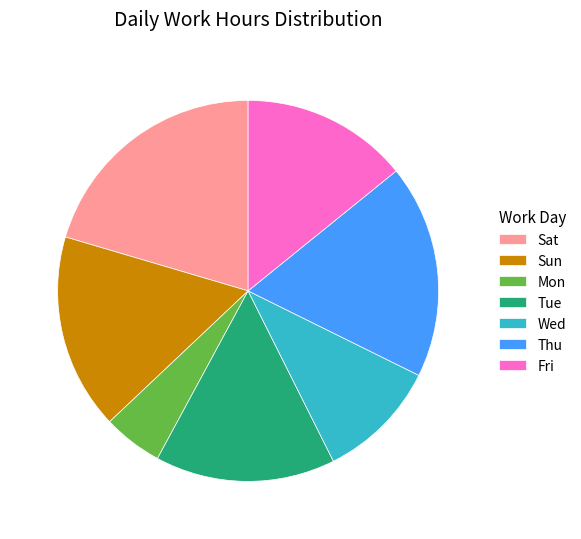

Which slice is the largest?

Sat